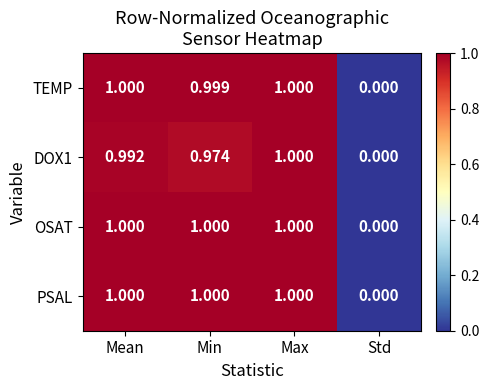

At which category is the sum across all series the highest?

Max